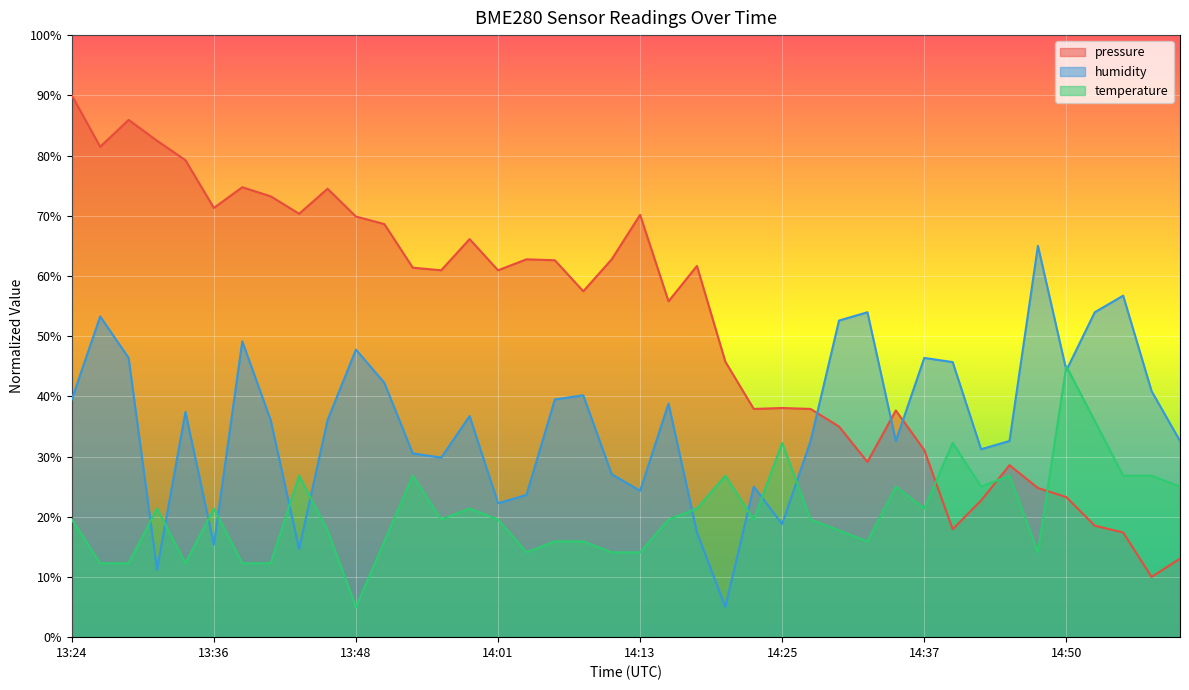

What is the minimum value for temperature?

5.0